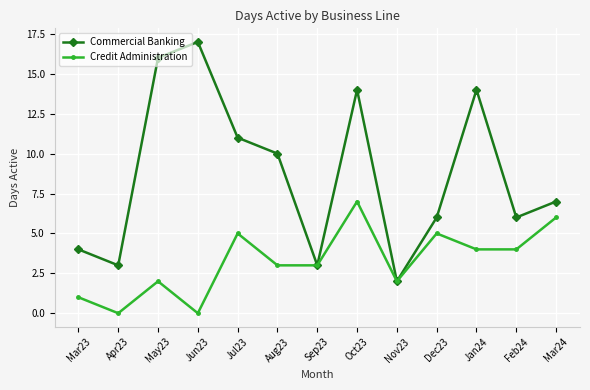

What is the difference between the Credit Administration values at Sep23 and May23?

1